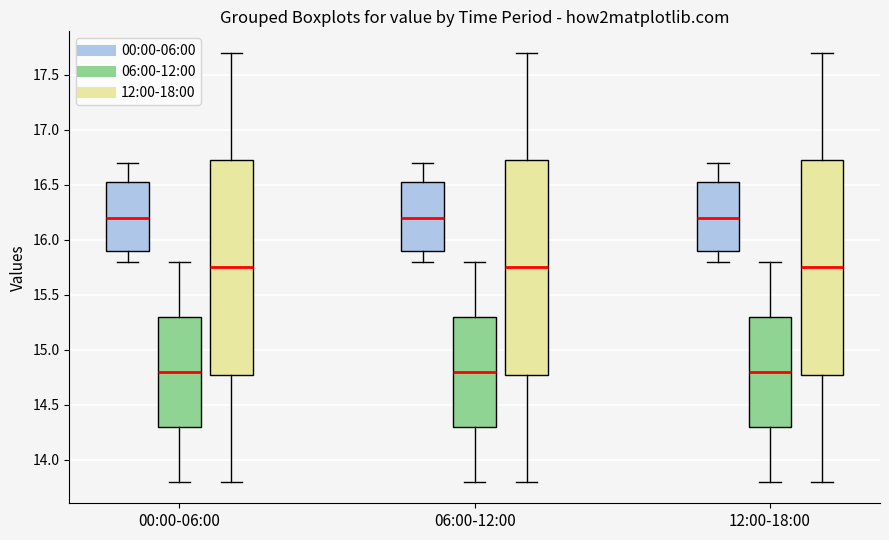

Reading left to right, transcribe this box plot: for each box, give where its median line is, the range the box spans, and where its two whiskers end, as read against the y-axis. The values are not printed on the chart, so give them approximately, as read against the axis.

00:00-06:00 (00:00-06:00): median 16.20, box 15.90 to 16.55, whiskers 15.80 to 16.70
00:00-06:00 (06:00-12:00): median 14.80, box 14.30 to 15.30, whiskers 13.80 to 15.80
00:00-06:00 (12:00-18:00): median 15.75, box 14.80 to 16.75, whiskers 13.80 to 17.70
06:00-12:00 (00:00-06:00): median 16.20, box 15.90 to 16.55, whiskers 15.80 to 16.70
06:00-12:00 (06:00-12:00): median 14.80, box 14.30 to 15.30, whiskers 13.80 to 15.80
06:00-12:00 (12:00-18:00): median 15.75, box 14.80 to 16.75, whiskers 13.80 to 17.70
12:00-18:00 (00:00-06:00): median 16.20, box 15.90 to 16.55, whiskers 15.80 to 16.70
12:00-18:00 (06:00-12:00): median 14.80, box 14.30 to 15.30, whiskers 13.80 to 15.80
12:00-18:00 (12:00-18:00): median 15.75, box 14.80 to 16.75, whiskers 13.80 to 17.70